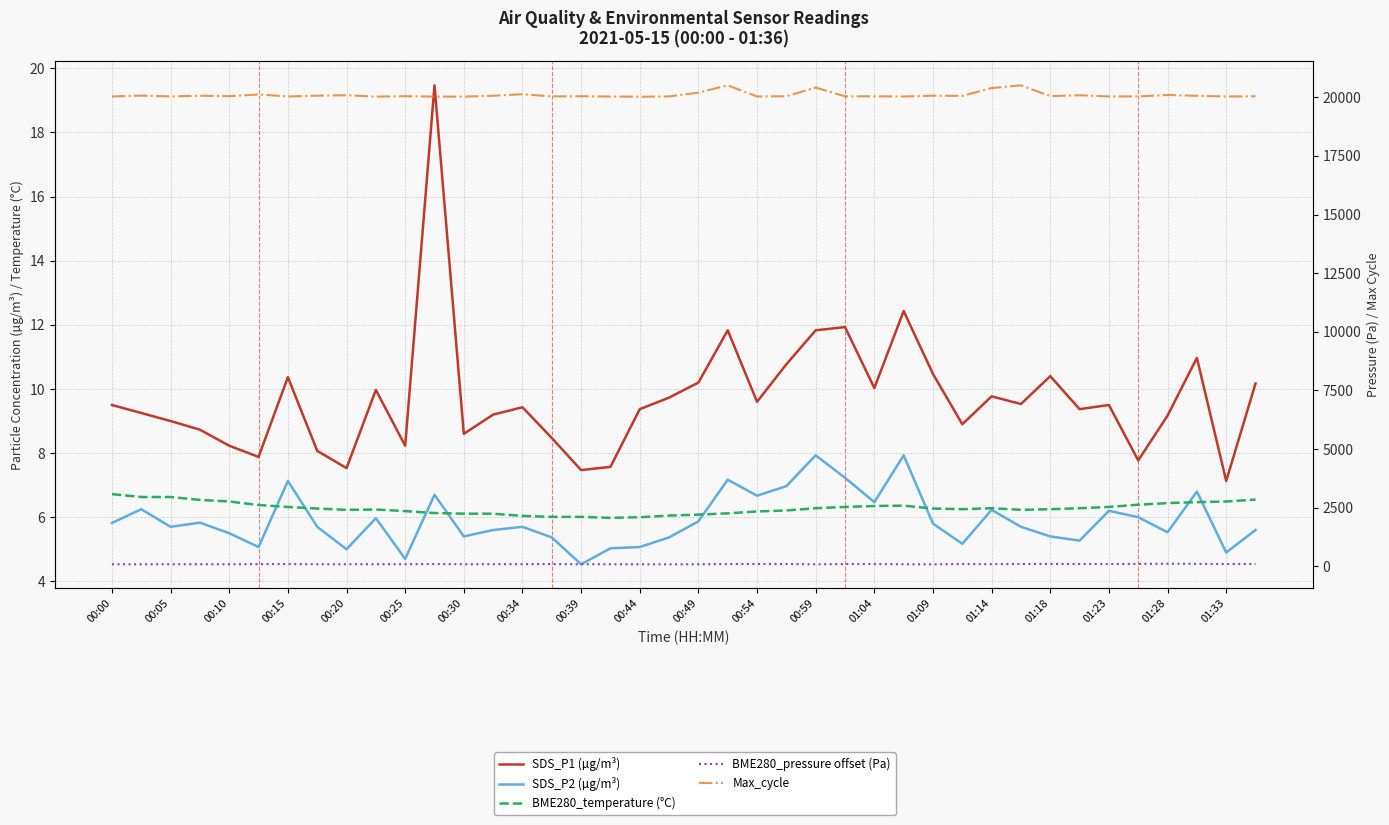

What is the difference between the maximum and minimum values in the BME280_pressure offset (Pa) series?

24.9